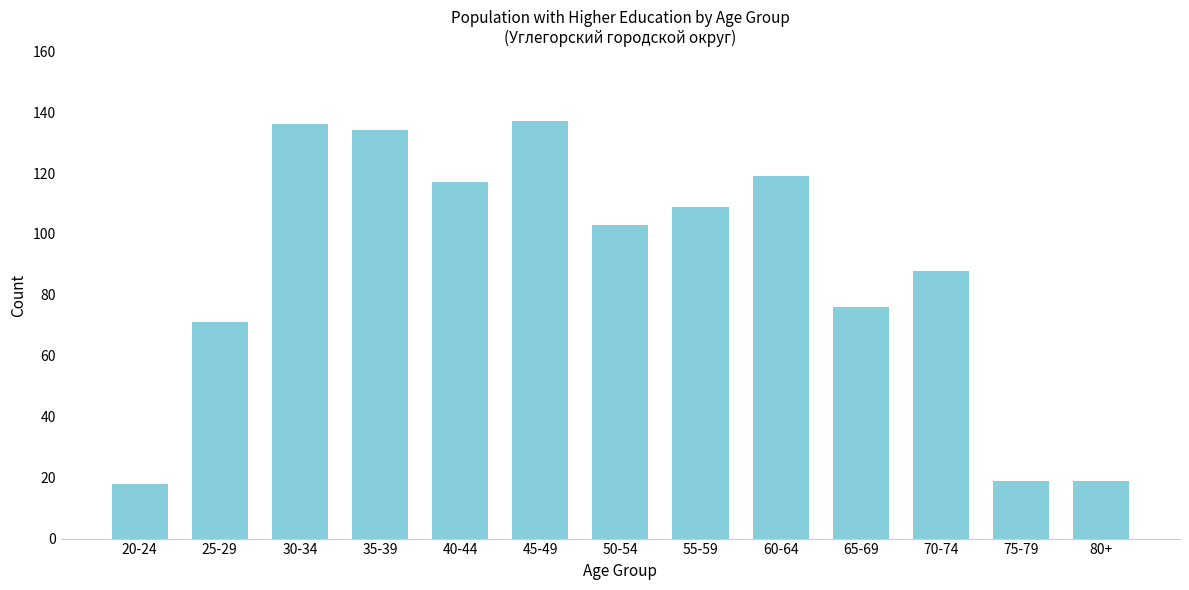

Reading left to right, transcribe all the data shown in this chart.

20-24=18	25-29=71	30-34=136	35-39=134	40-44=117	45-49=137	50-54=103	55-59=109	60-64=119	65-69=76	70-74=88	75-79=19	80+=19